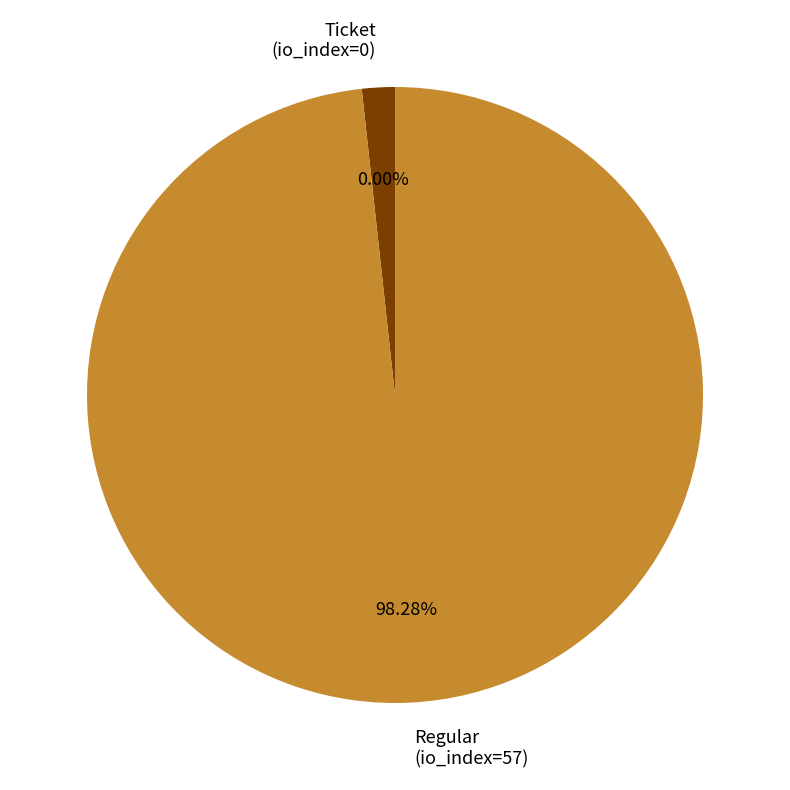

Is there a majority slice in this chart?

Yes